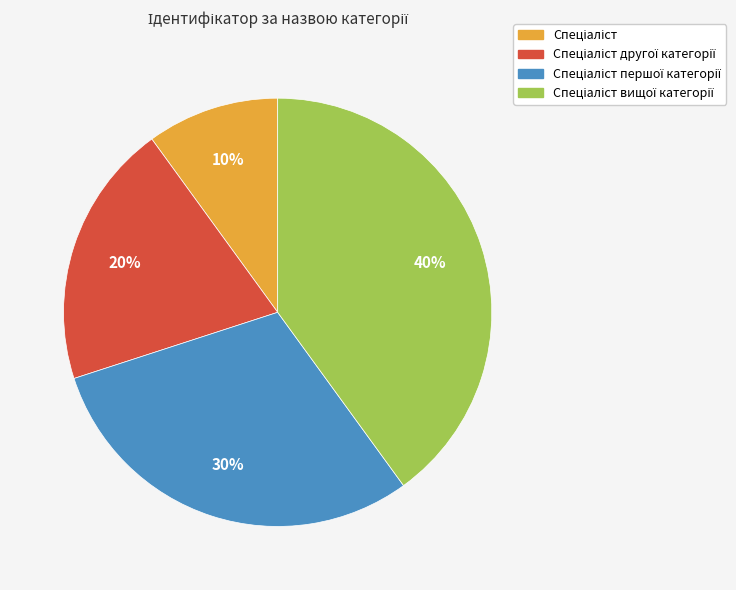

Is there any slice that represents more than half of the pie?

No